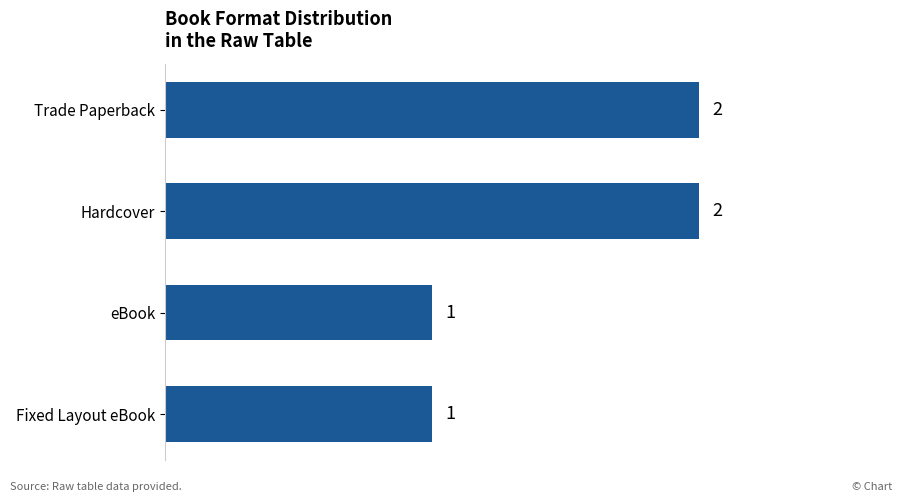

Count the values in the range 1 to 2.

4